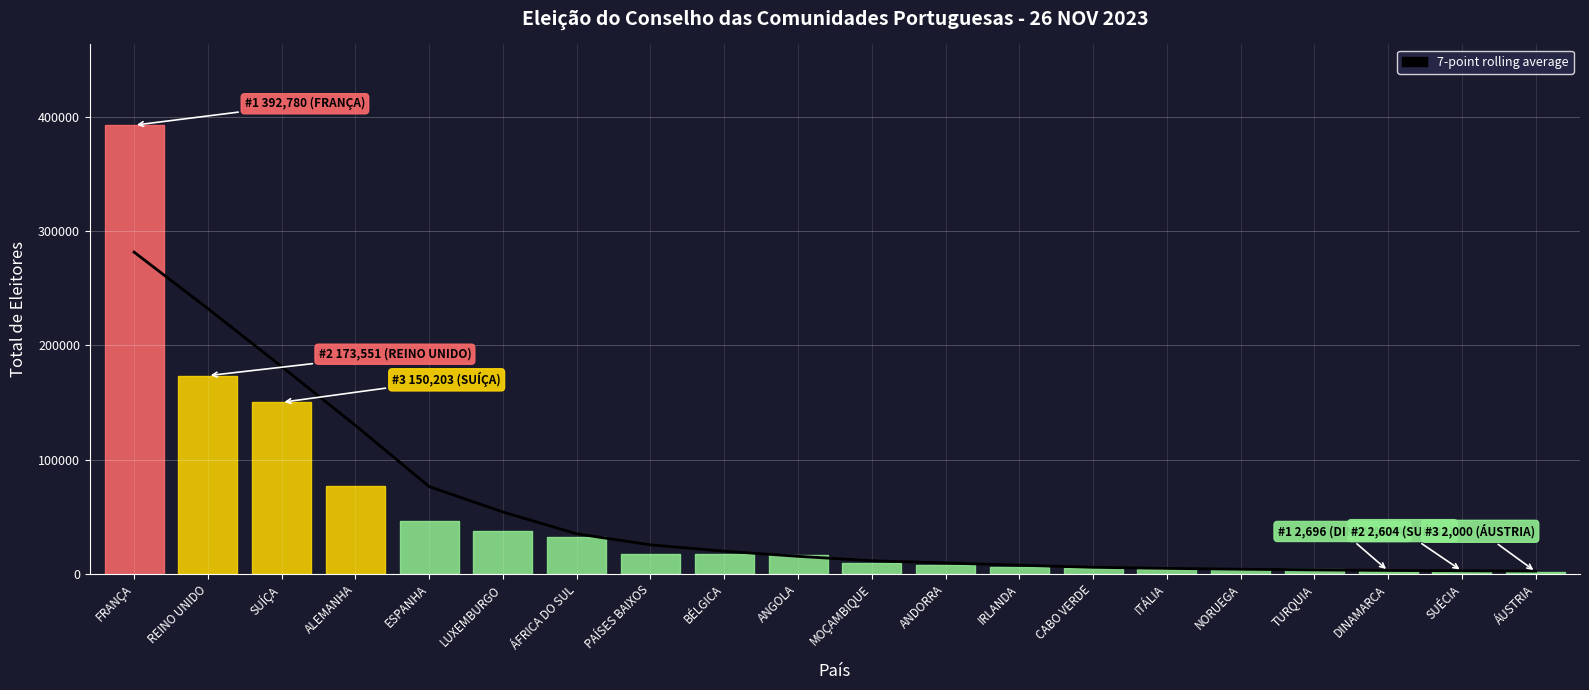

What is the label of the 3rd point from the right?

DINAMARCA